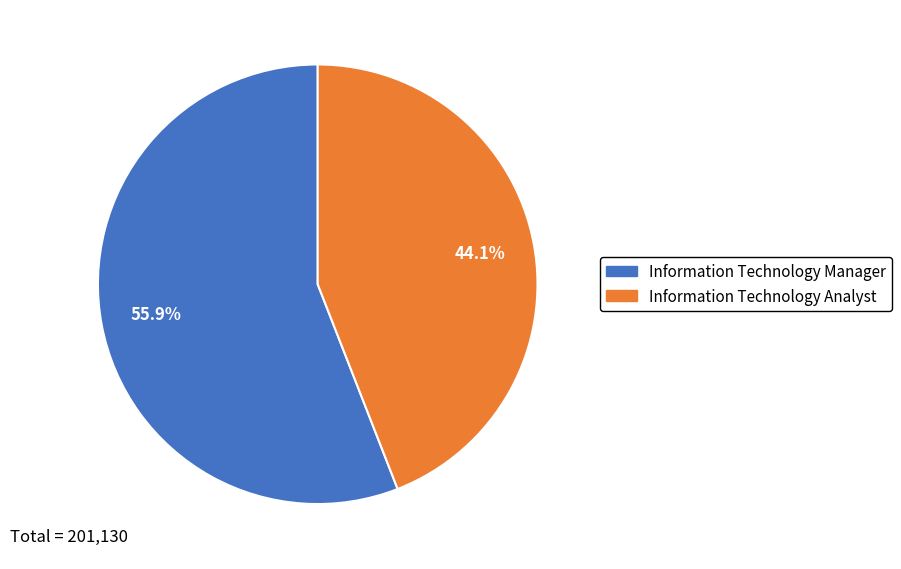

To the nearest percent, what is the combined percentage of Information Technology Analyst and Information Technology Manager?

100%